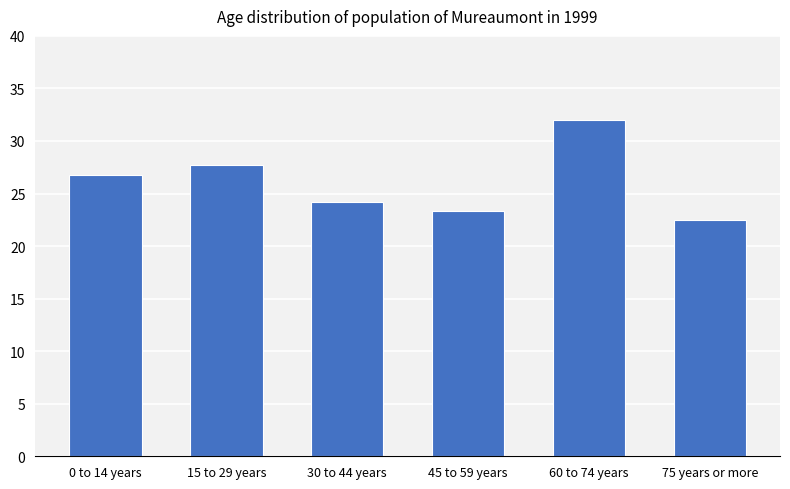

What is the maximum value shown in the chart?

32.0